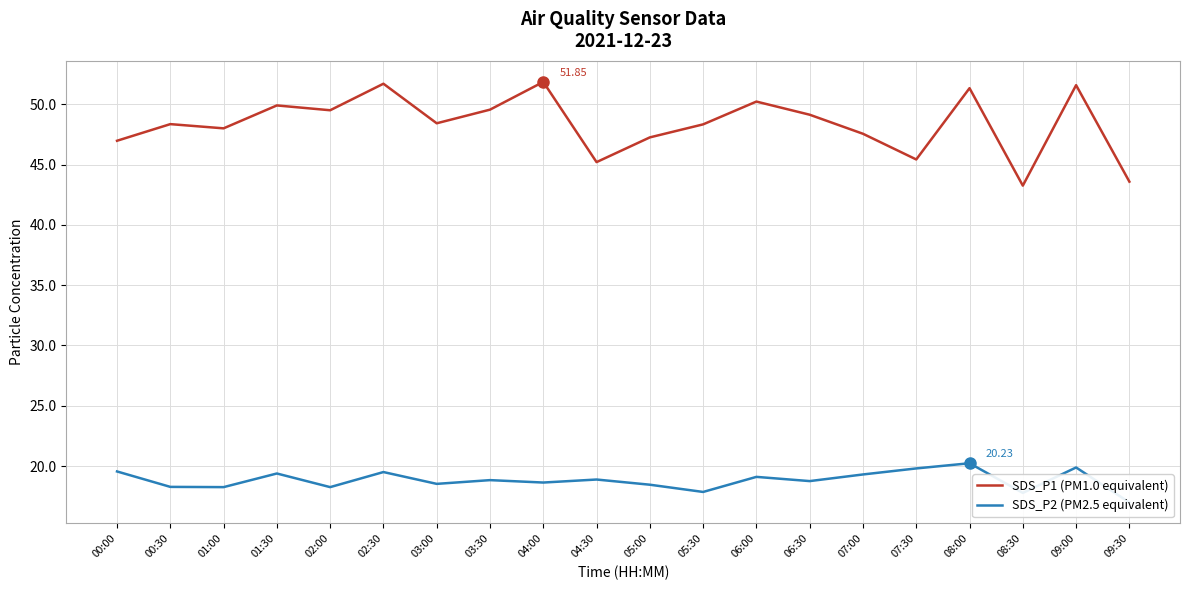

Where is the first local minimum for SDS_P1 (PM1.0 equivalent)?

01:00